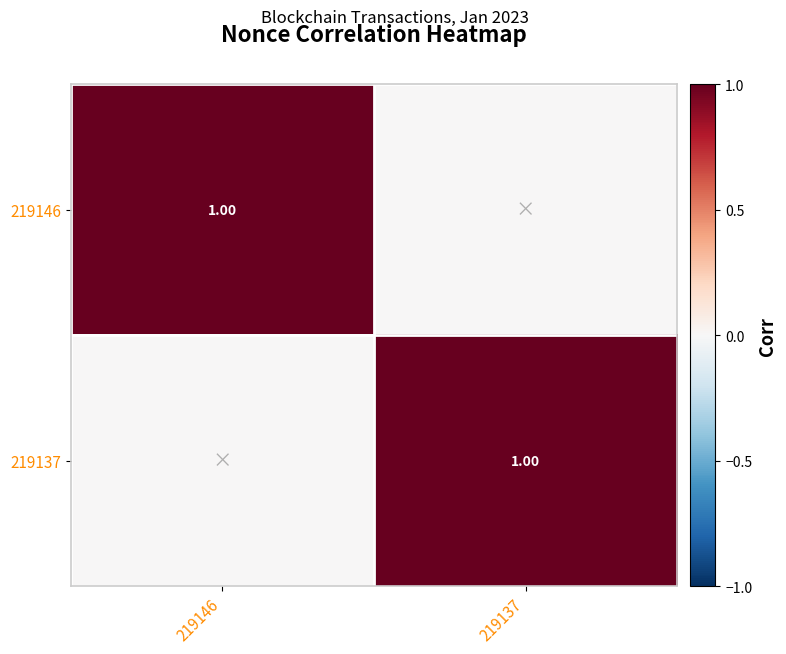

How many values in 219146 are above zero?

1